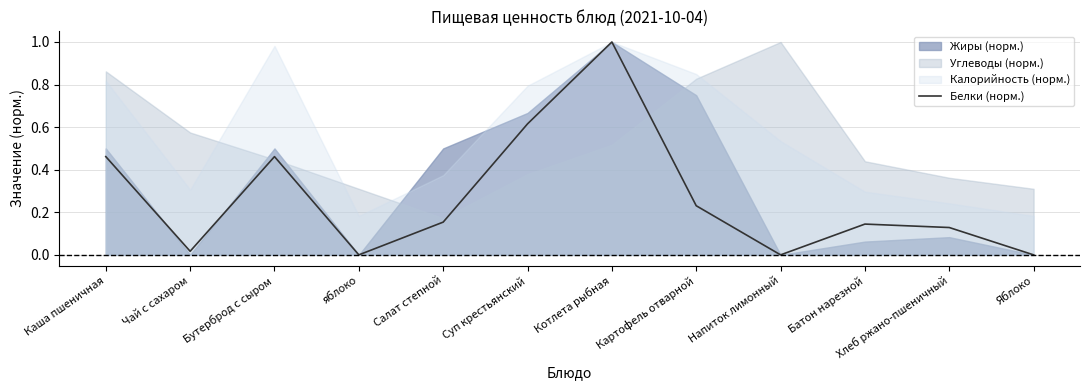

How many interior local valleys (lower than both neighbors) does the data have?

3